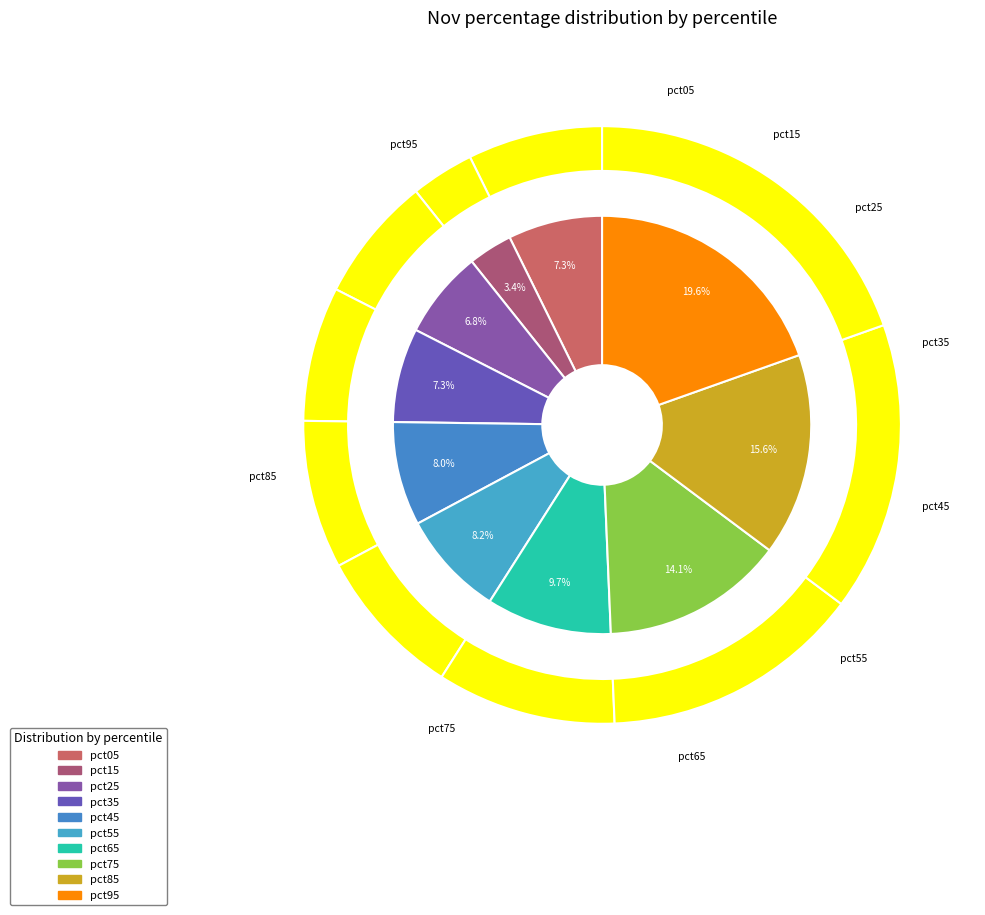

The pct95 slice represents 20% of the pie. True or false?

True